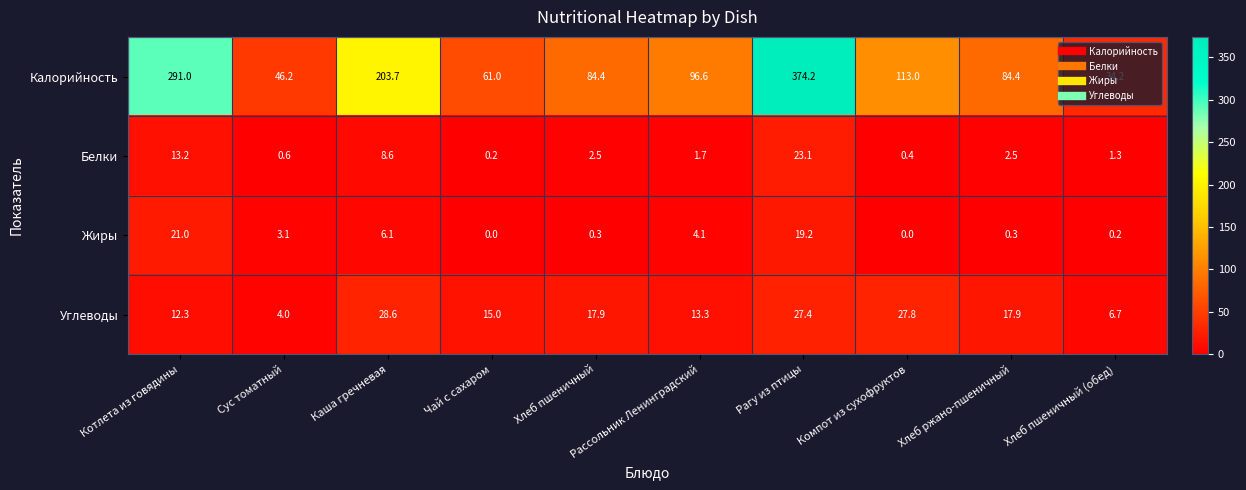

Where does the Калорийность series first go above 96?

Котлета из говядины